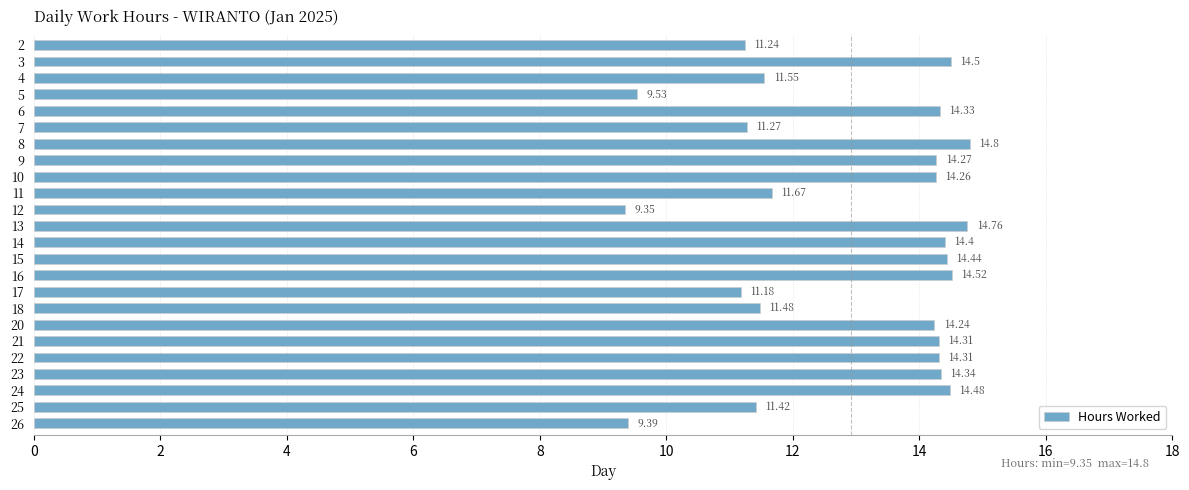

Read the value at 11.

11.7